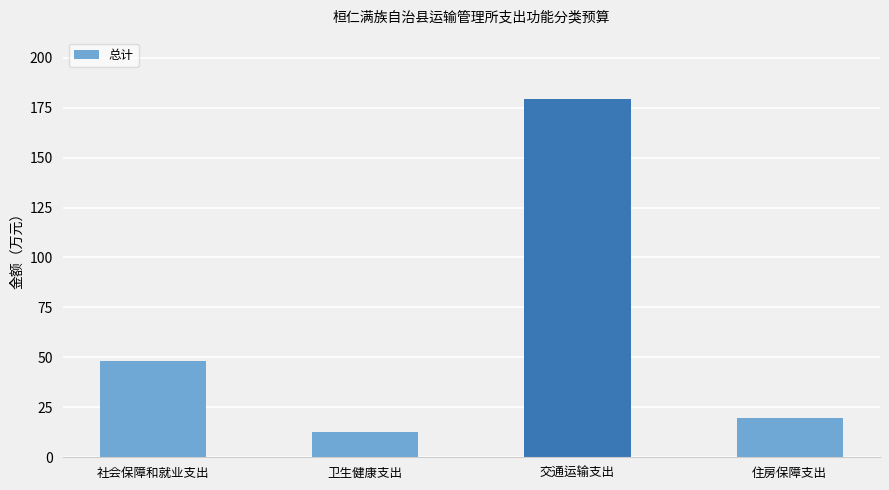

Reading left to right, what are all the values shown in this chart?

社会保障和就业支出=48.3	卫生健康支出=12.9	交通运输支出=179.1	住房保障支出=19.7